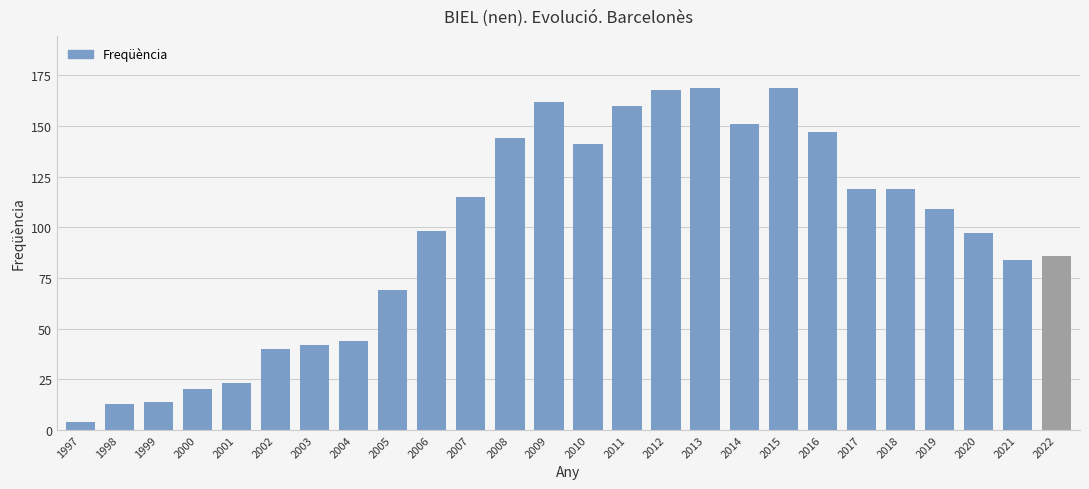

How many values are below 109?

13